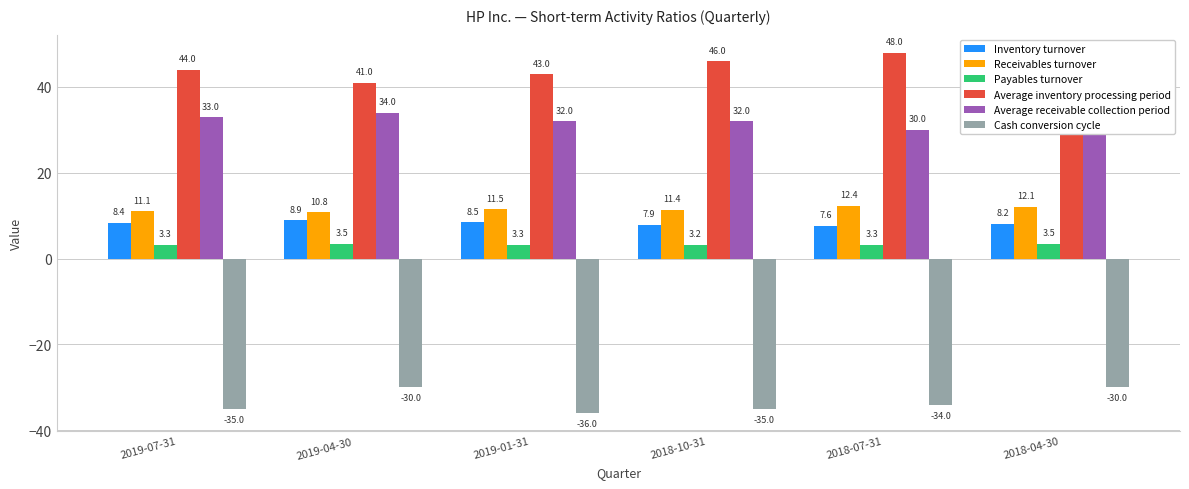

What is the average value of the Payables turnover series?

3.3